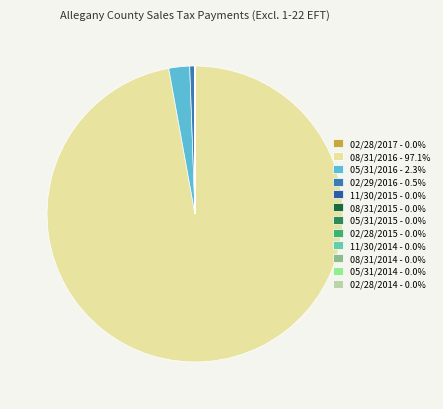

Which has a higher value, 08/31/2016 or 05/31/2014?

08/31/2016